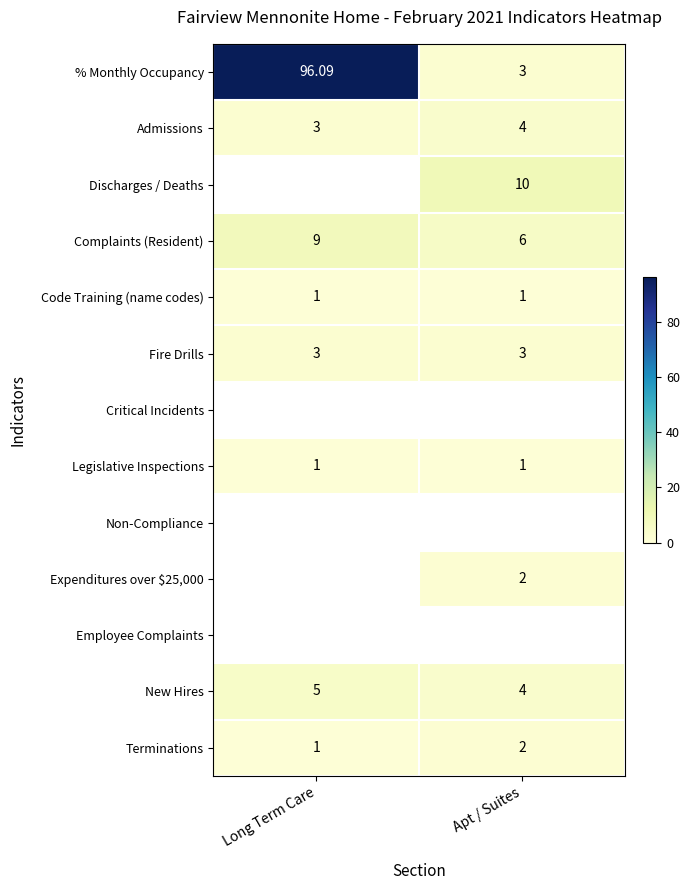

What value does the Admissions series have at Apt / Suites?

4.0